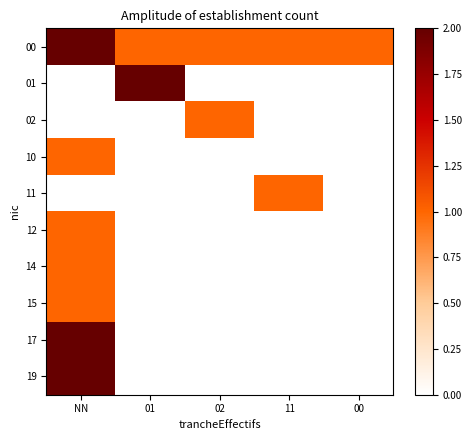

Reading right to left, what are all the values shown in this chart?

00: 00=1	11=1	02=1	01=1	NN=2
01: 00=0	11=0	02=0	01=2	NN=0
02: 00=0	11=0	02=1	01=0	NN=0
10: 00=0	11=0	02=0	01=0	NN=1
11: 00=0	11=1	02=0	01=0	NN=0
12: 00=0	11=0	02=0	01=0	NN=1
14: 00=0	11=0	02=0	01=0	NN=1
15: 00=0	11=0	02=0	01=0	NN=1
17: 00=0	11=0	02=0	01=0	NN=2
19: 00=0	11=0	02=0	01=0	NN=2